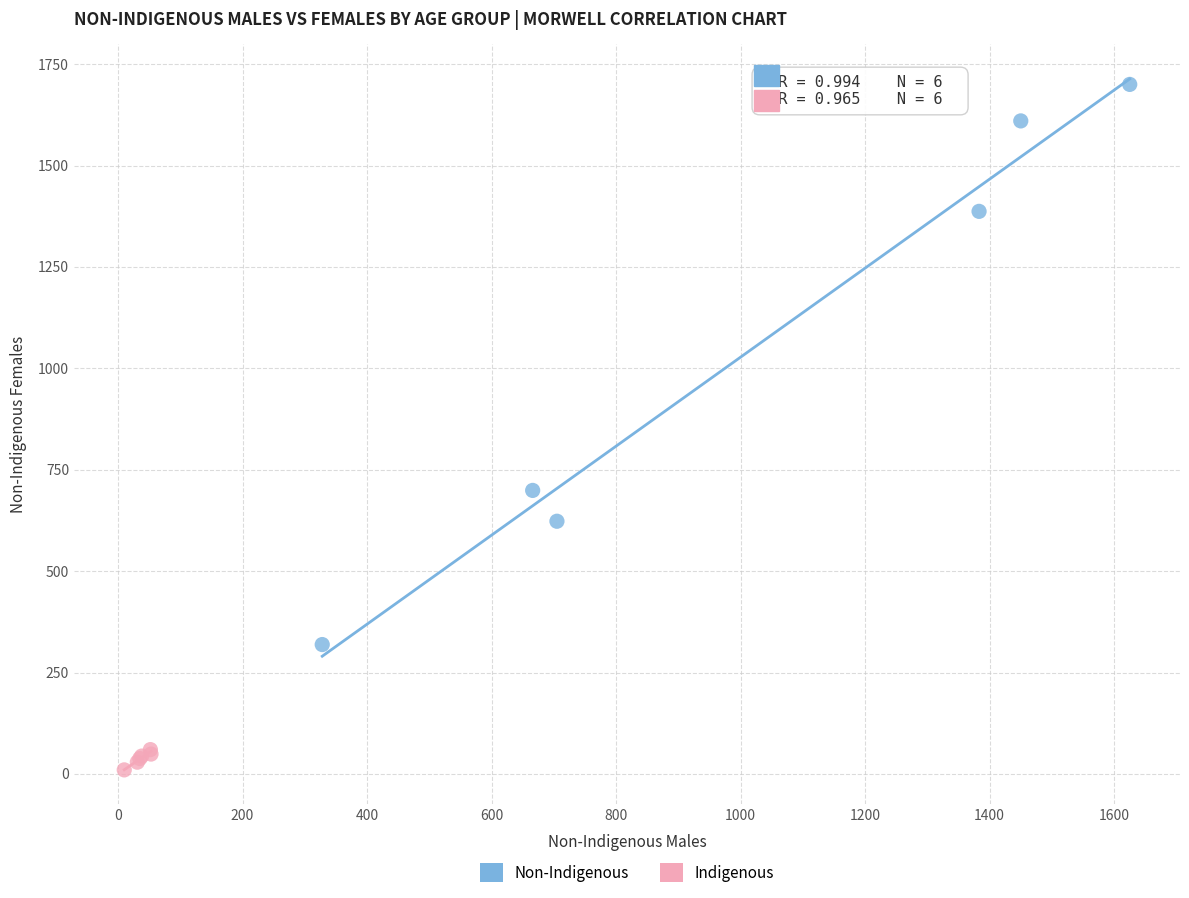

Which series has the largest Y range (max minus min)?

Non-Indigenous